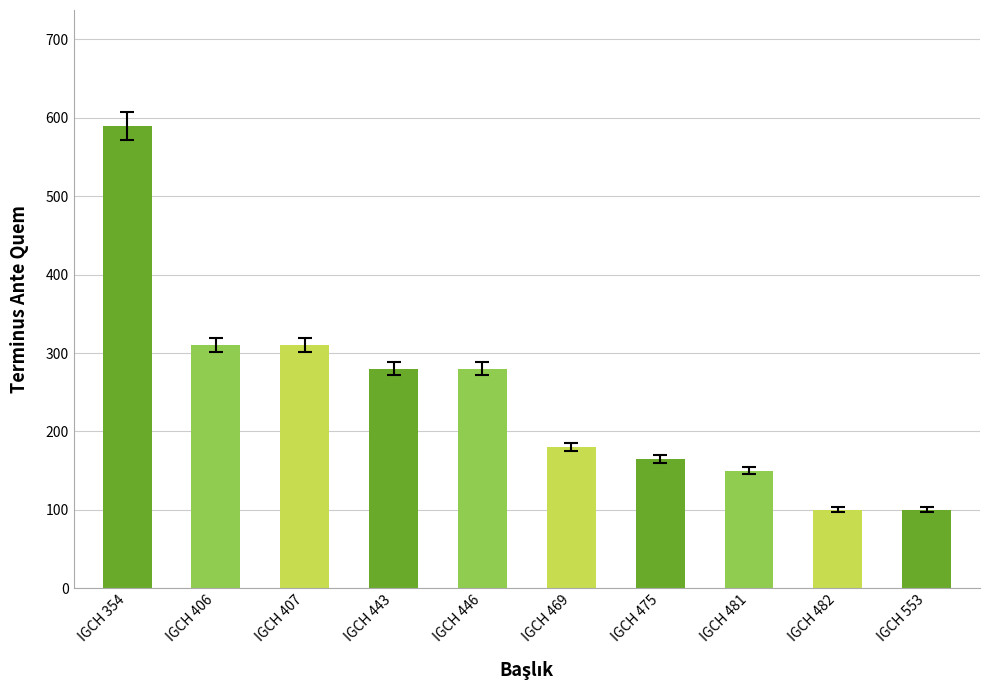

What is the difference between the second highest and minimum values?

210